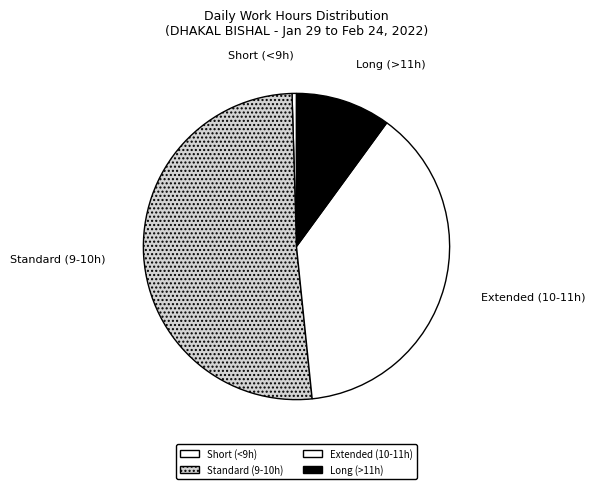

Combined, do Extended (10-11h) and Long (>11h) account for over 50%?

No